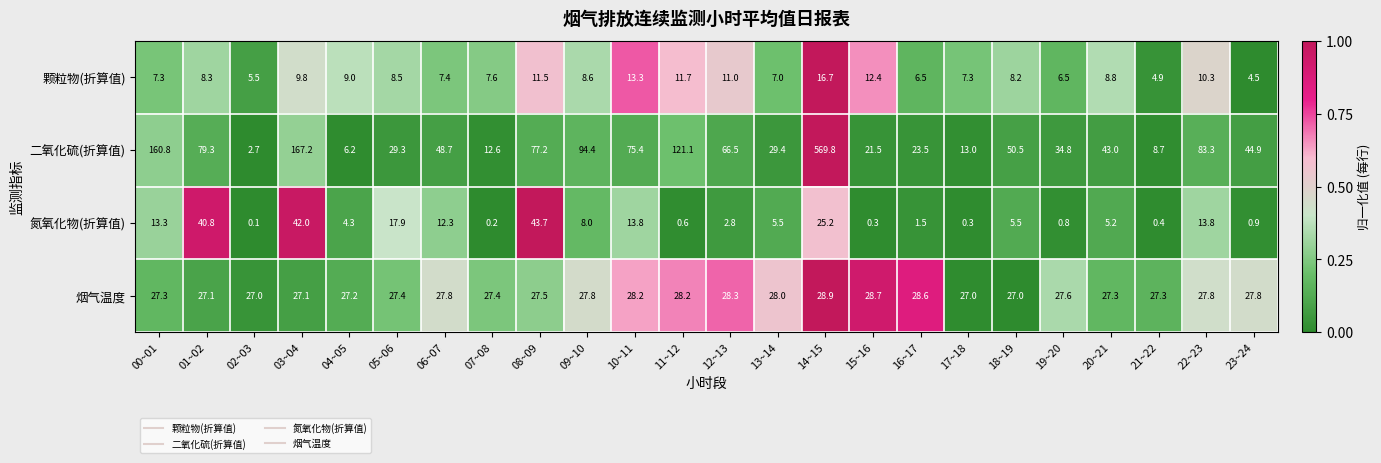

At which category does the chart reach its peak across all series?

14~15